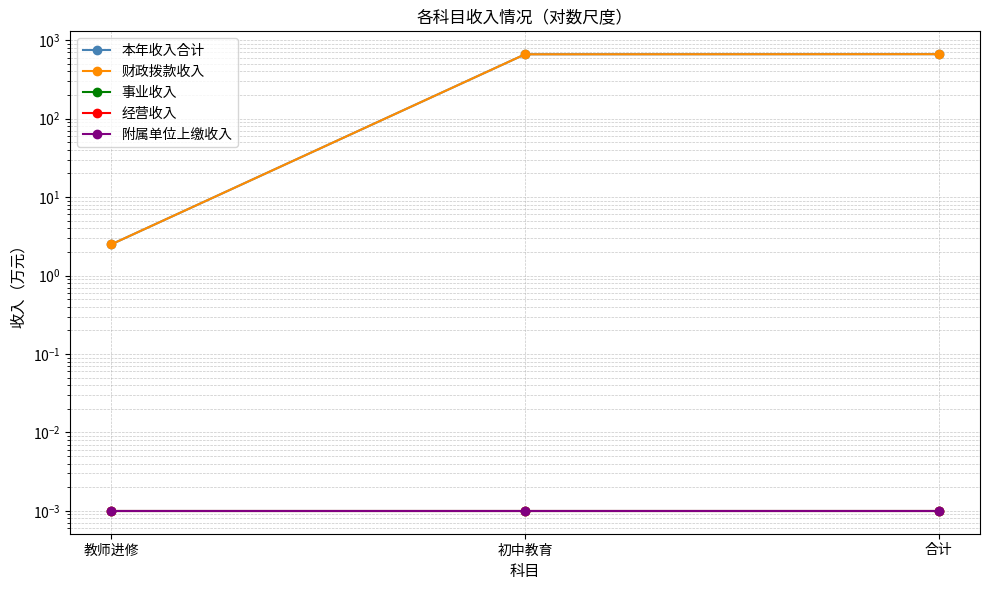

The value of 事业收入 at 初中教育 is 0.0. True or false?

False